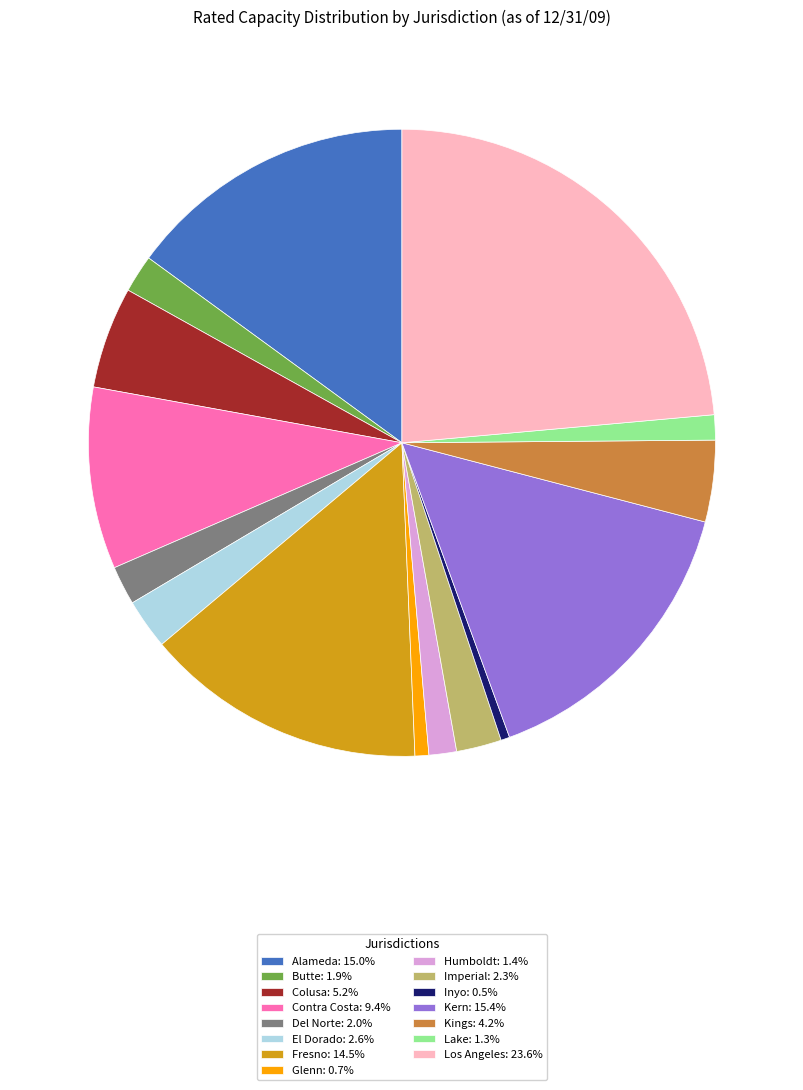

Count the number of slices in the pie.

15